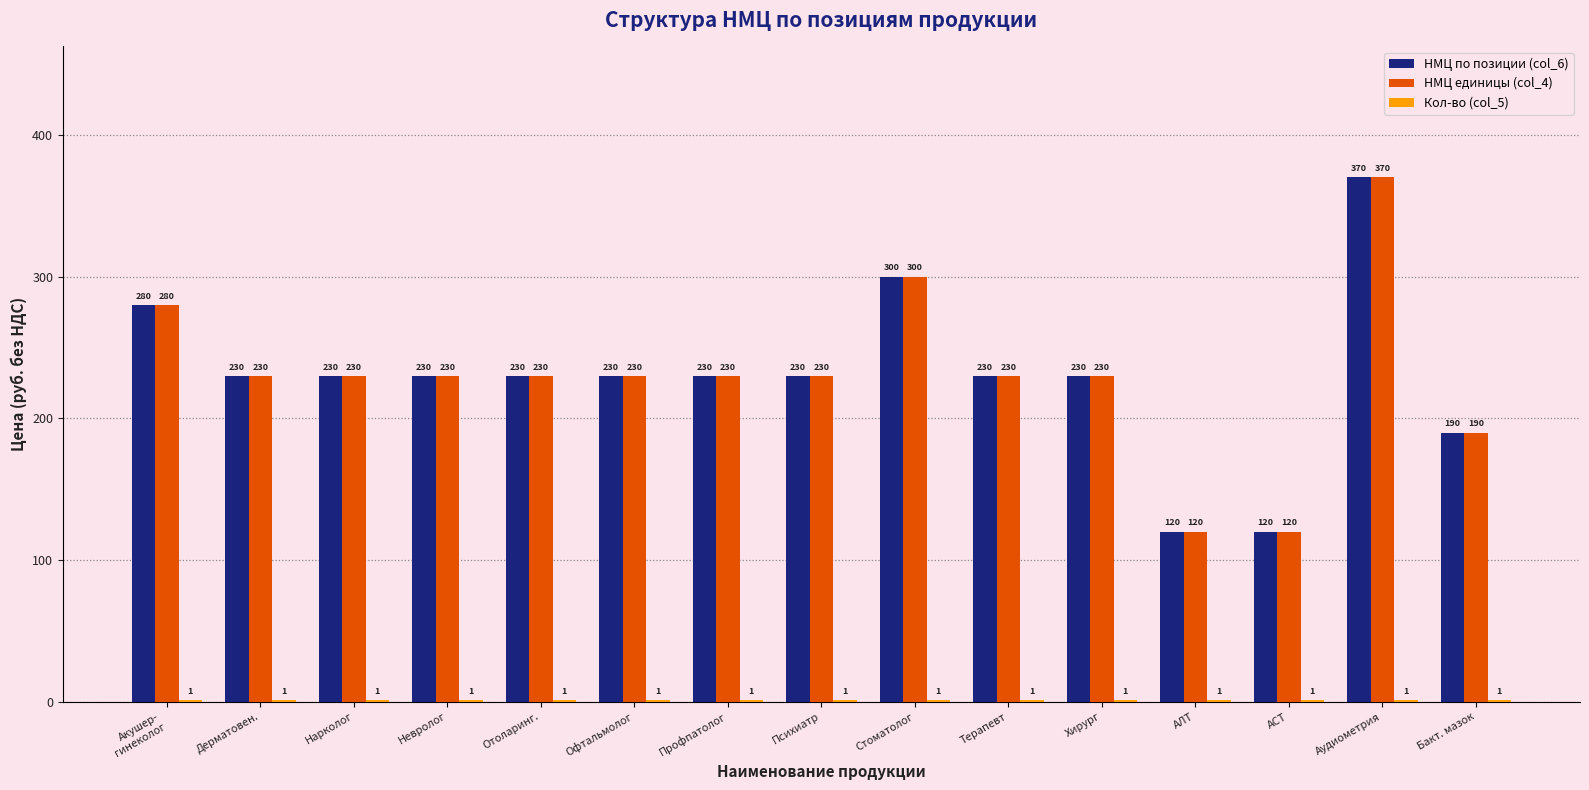

How many categories are shown in the chart?

15